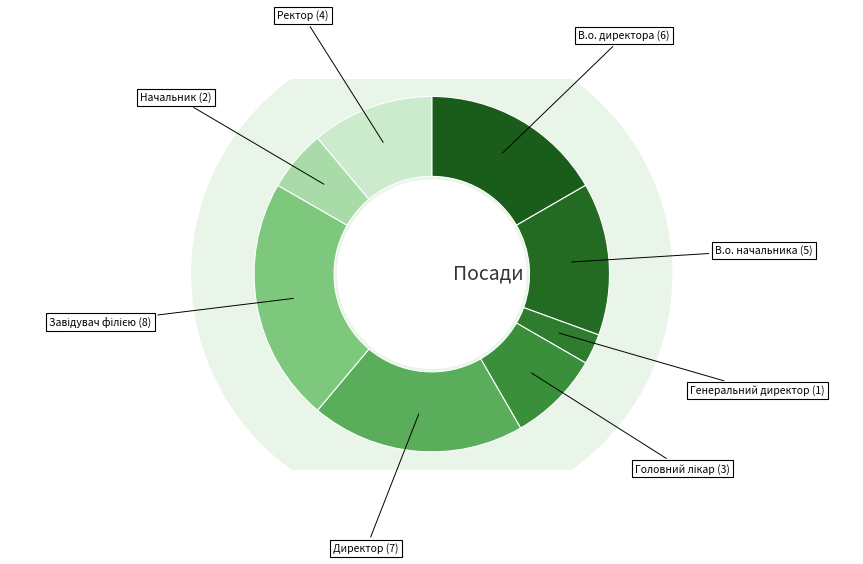

Is it true that Генеральний директор is 1% of the pie?

False